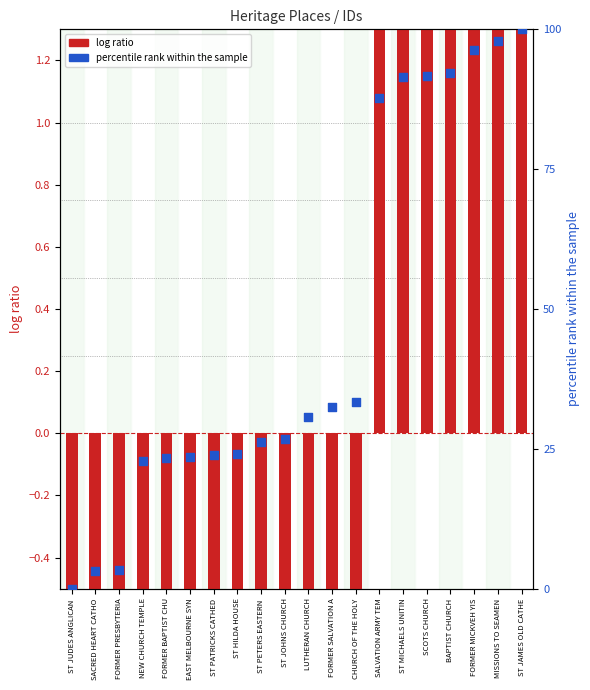

Which series has the largest total across all categories?

percentile rank within the sample